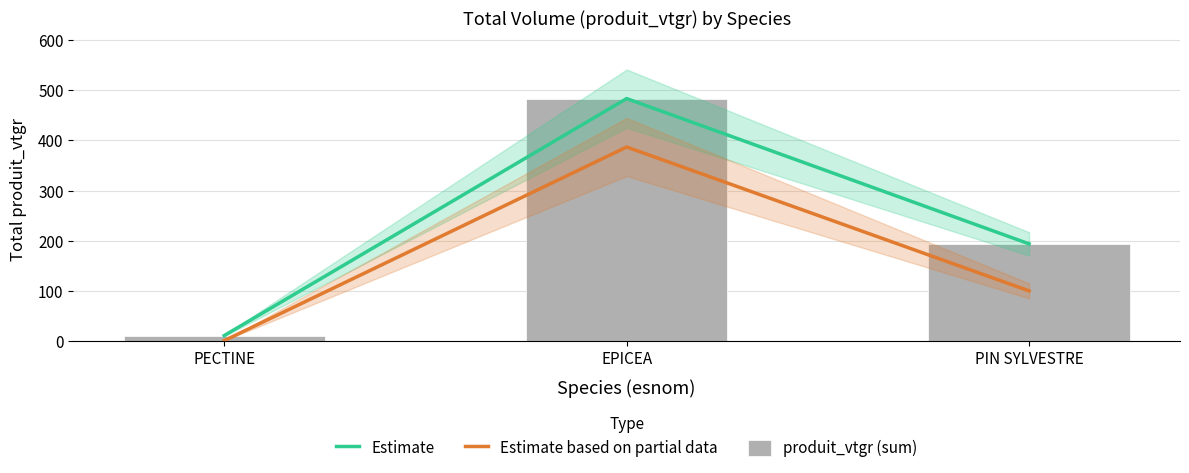

At which label does produit_vtgr (sum) reach its minimum?

PECTINE